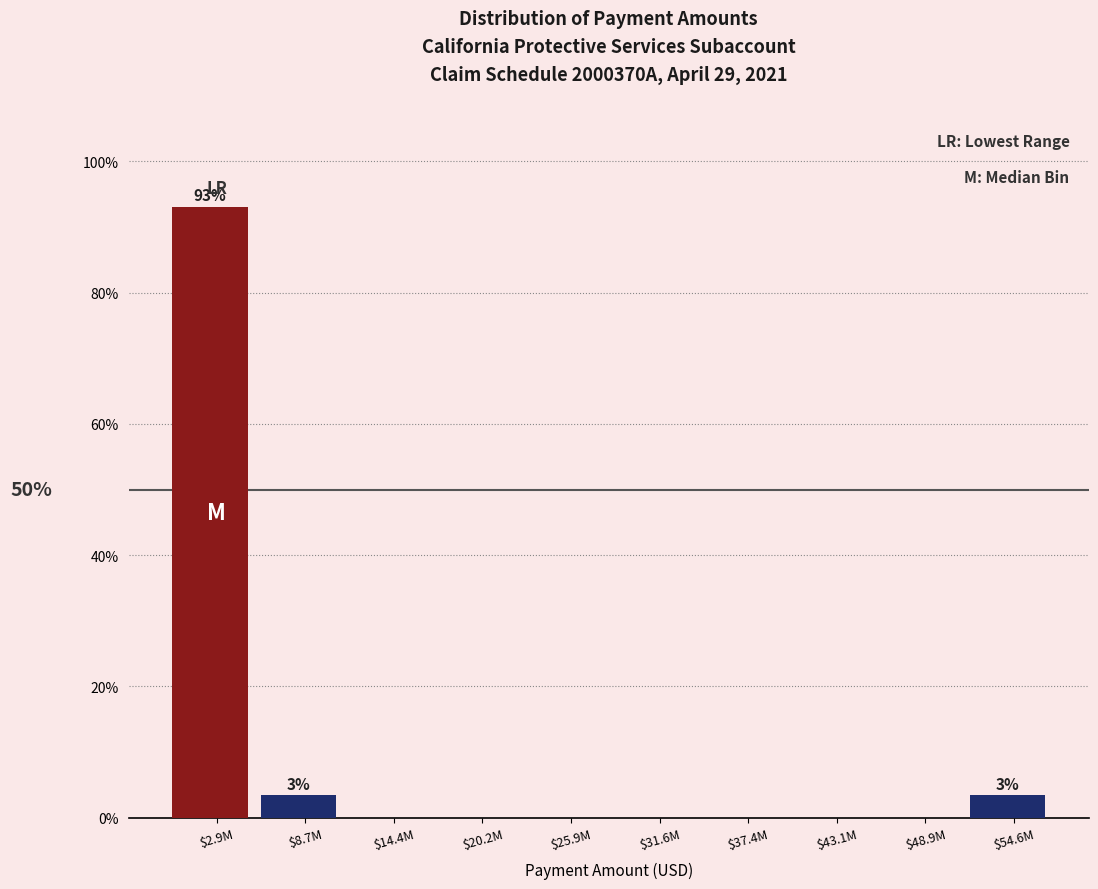

What is the greatest value displayed?

93.1